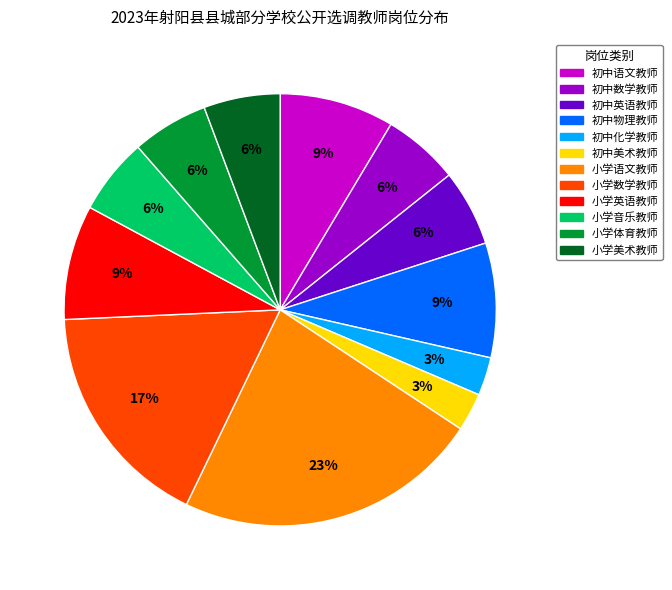

Is it true that 小学音乐教师 is 6% of the pie?

True